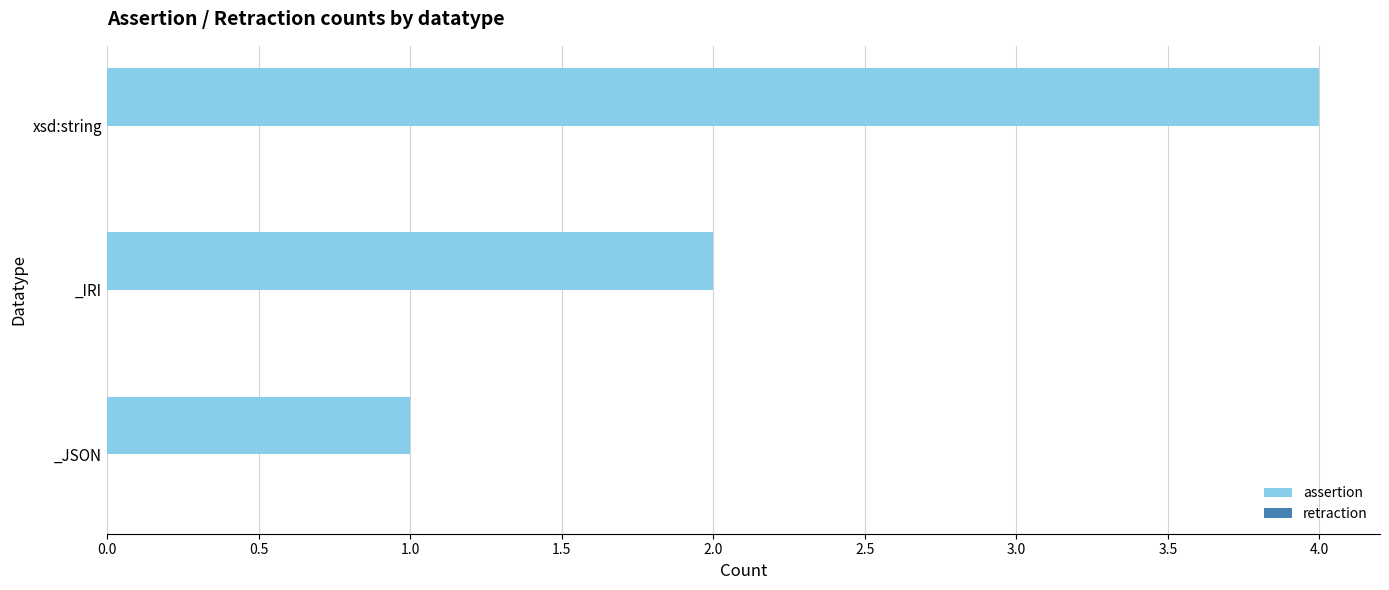

Is it true that the value at xsd:string is 6?

False